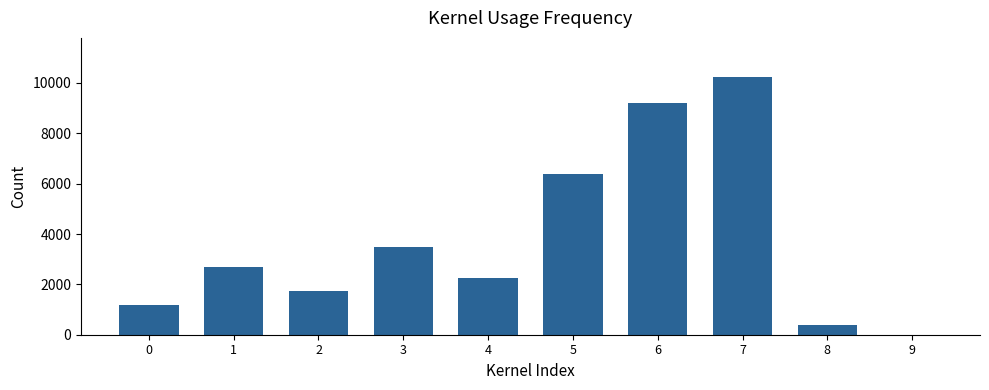

Which category has the highest value across all series?

7